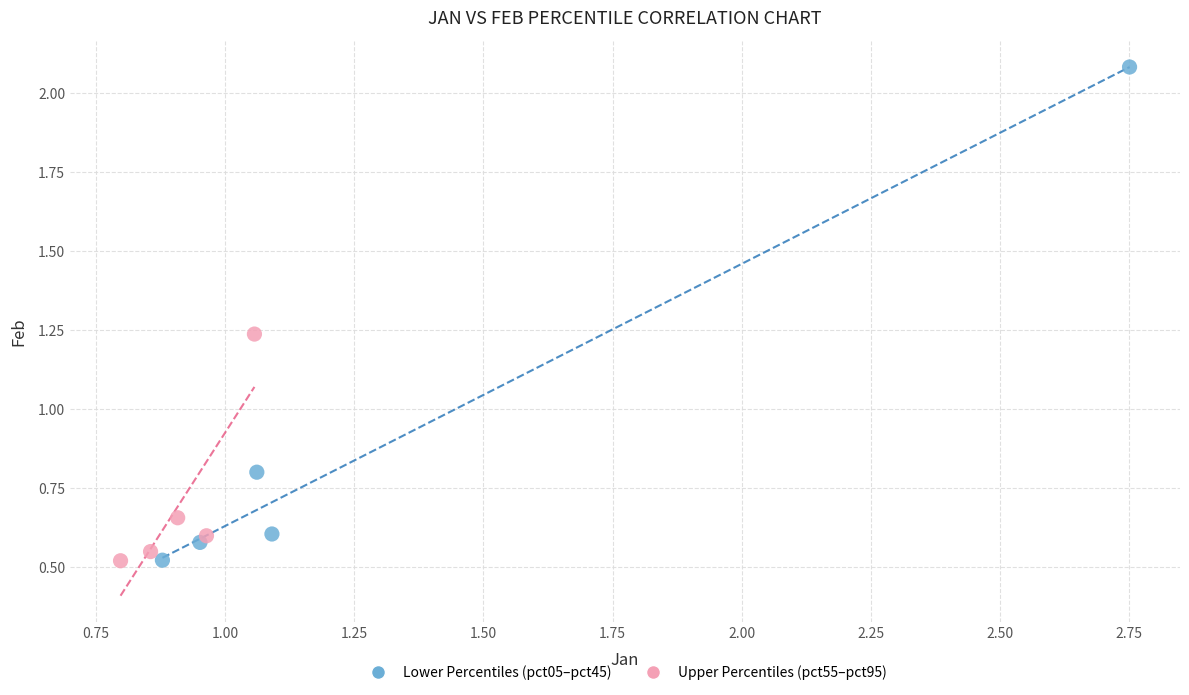

Which series contains the highest Y value?

Lower Percentiles (pct05–pct45)